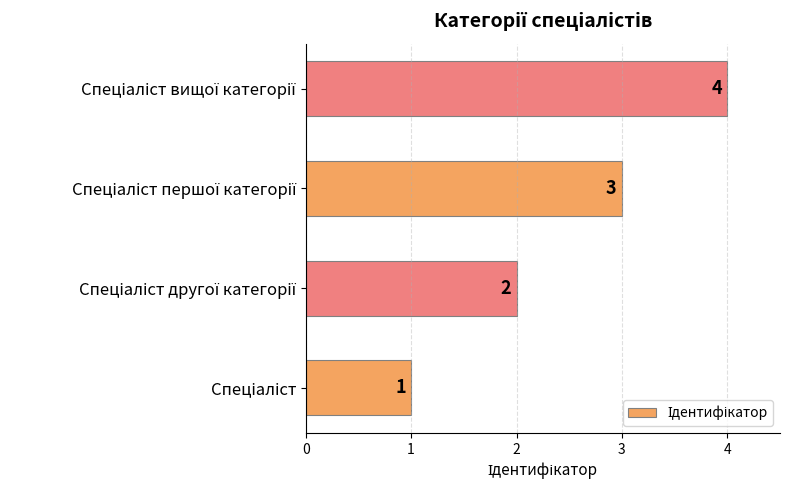

What is the difference between the maximum and minimum values?

3